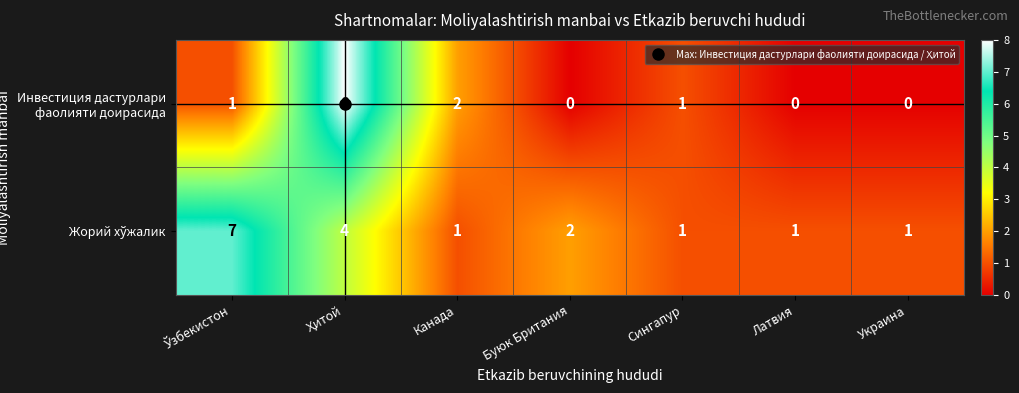

The value of Инвестиция дастурлари фаолияти доирасида at Сингапур is 1. True or false?

True